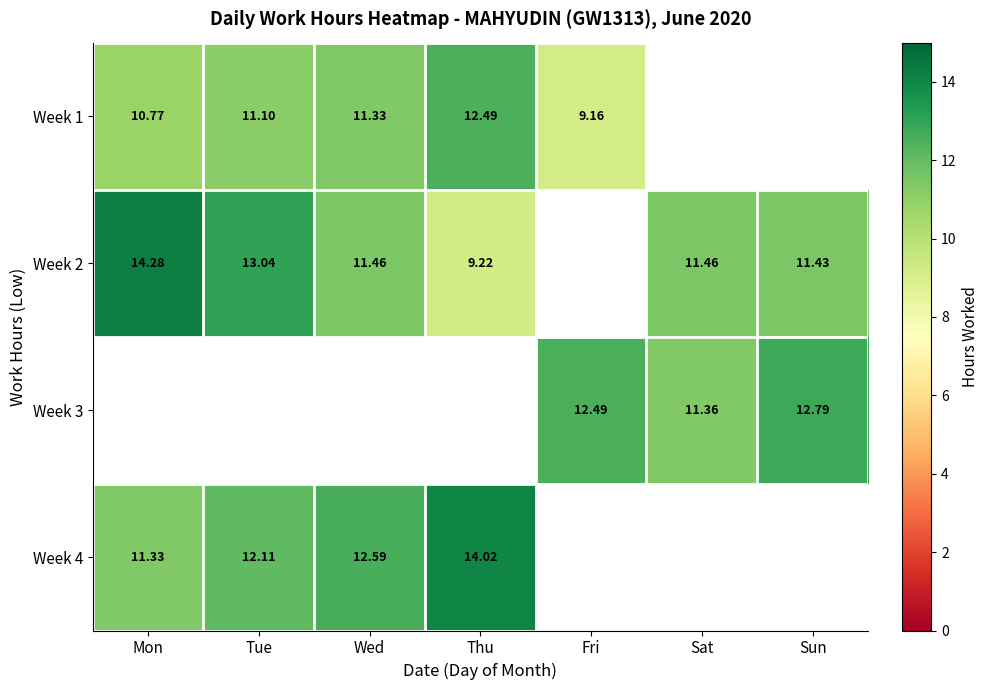

How many data points in Week 4 are less than 14?

3